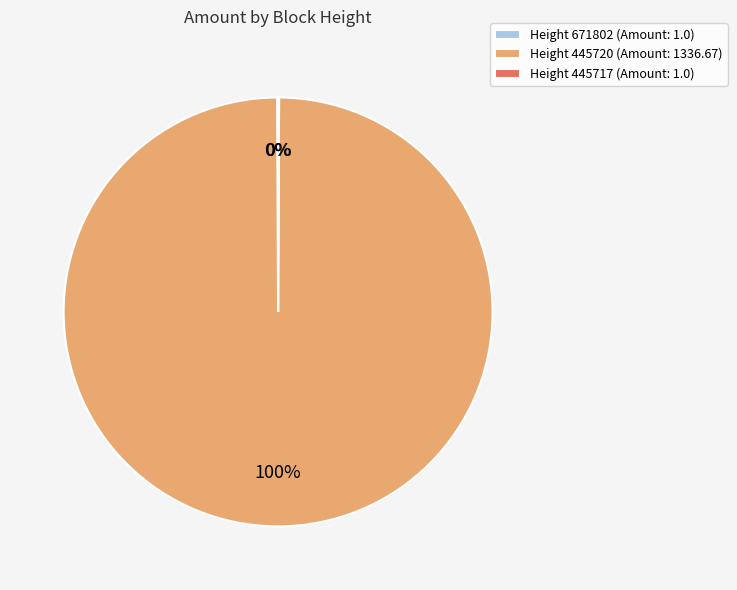

What percentage is the Height 445720 (Amount: 1336.67) slice, to the nearest percent?

100%